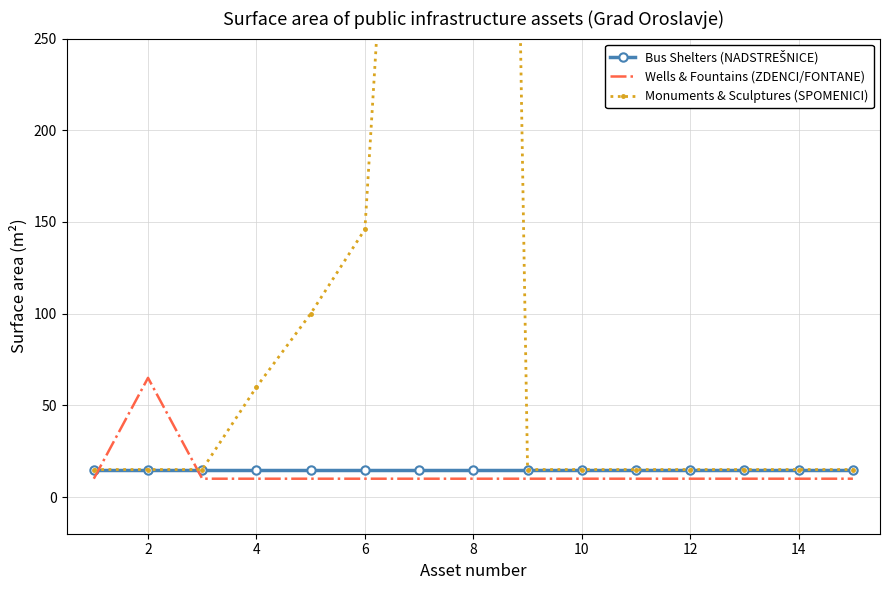

What is the value of the Bus Shelters (NADSTREŠNICE) point at the 9th from the left?

15